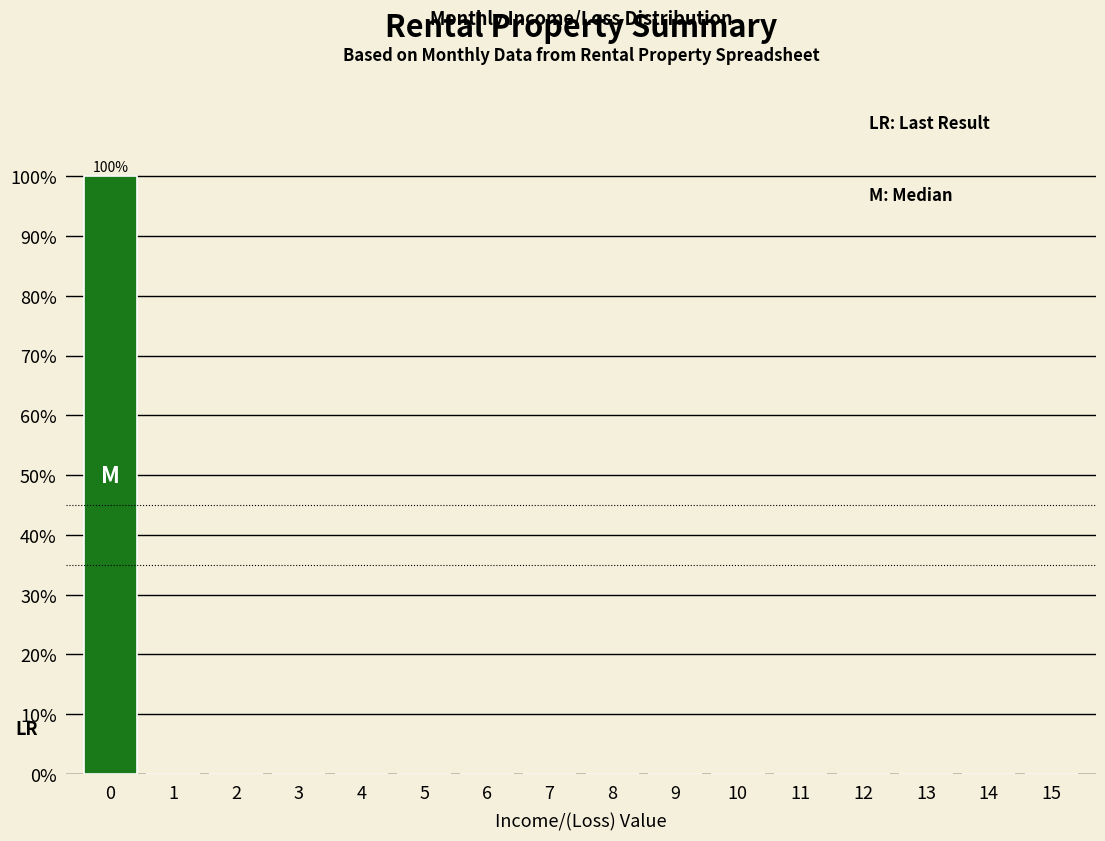

Reading right to left, what are all the values shown in this chart?

15=0	14=0	13=0	12=0	11=0	10=0	9=0	8=0	7=0	6=0	5=0	4=0	3=0	2=0	1=0	0=100